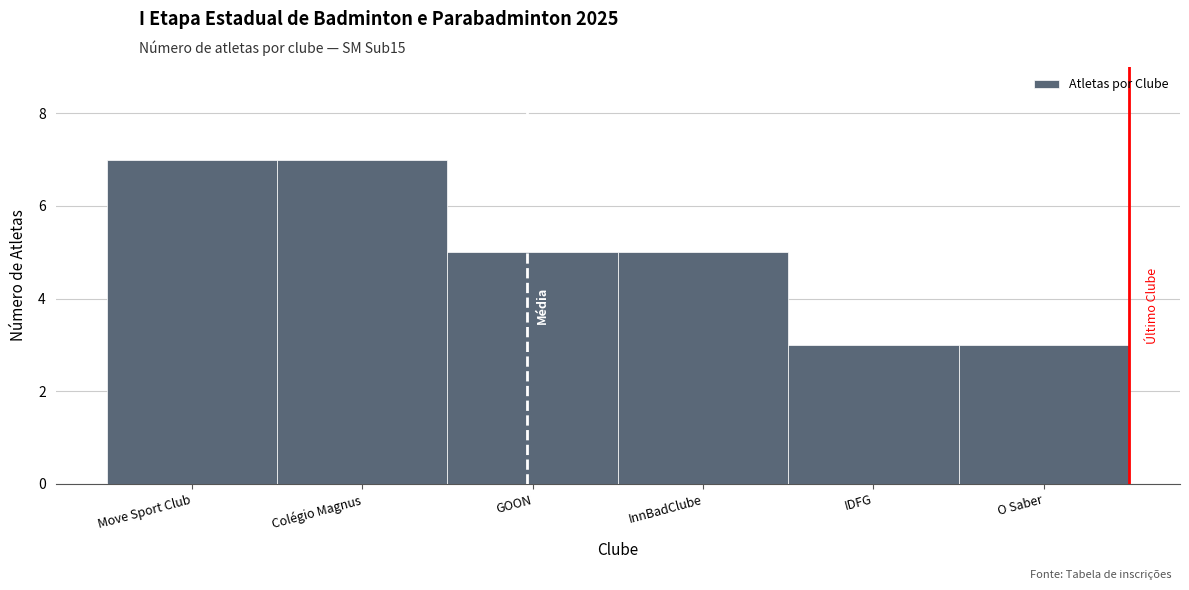

Reading left to right, what are all the values shown in this chart?

7	7	5	5	3	3